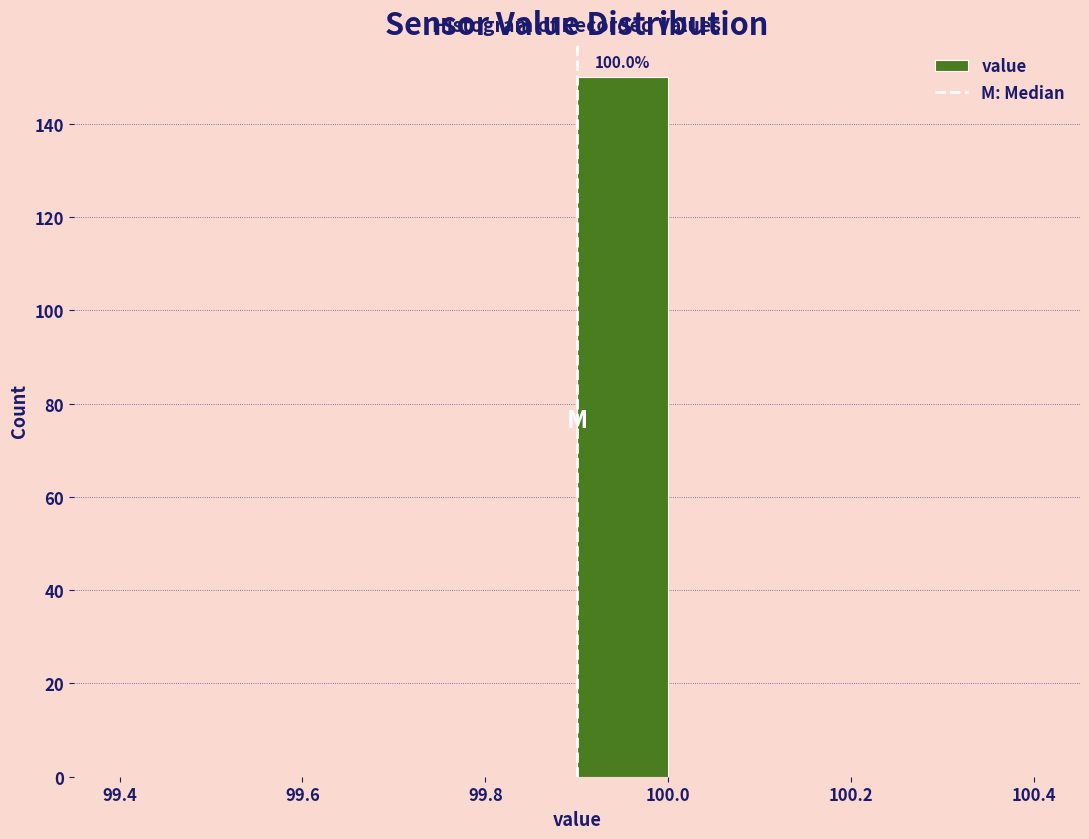

Which range on the x-axis has the tallest bar?

99.9 to 100.0